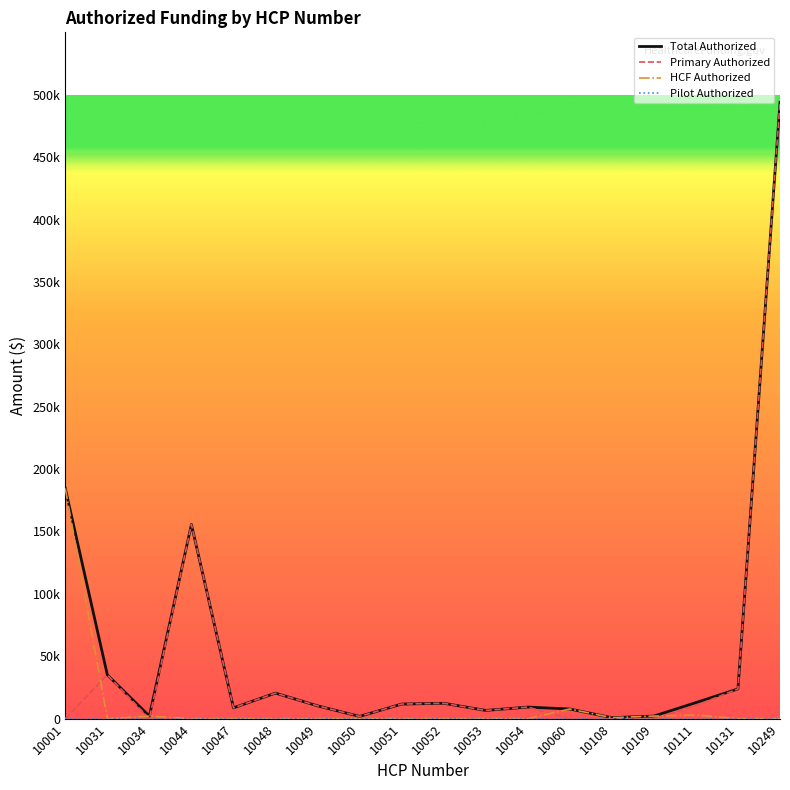

True or false: HCF Authorized has more than 2 interior local peaks.

True